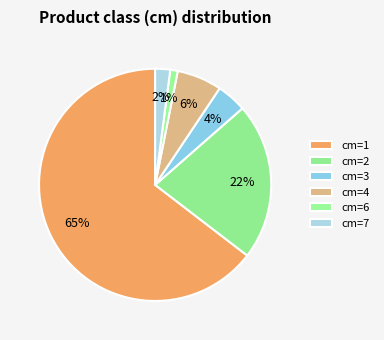

What is the smallest slice in the pie chart?

cm=6